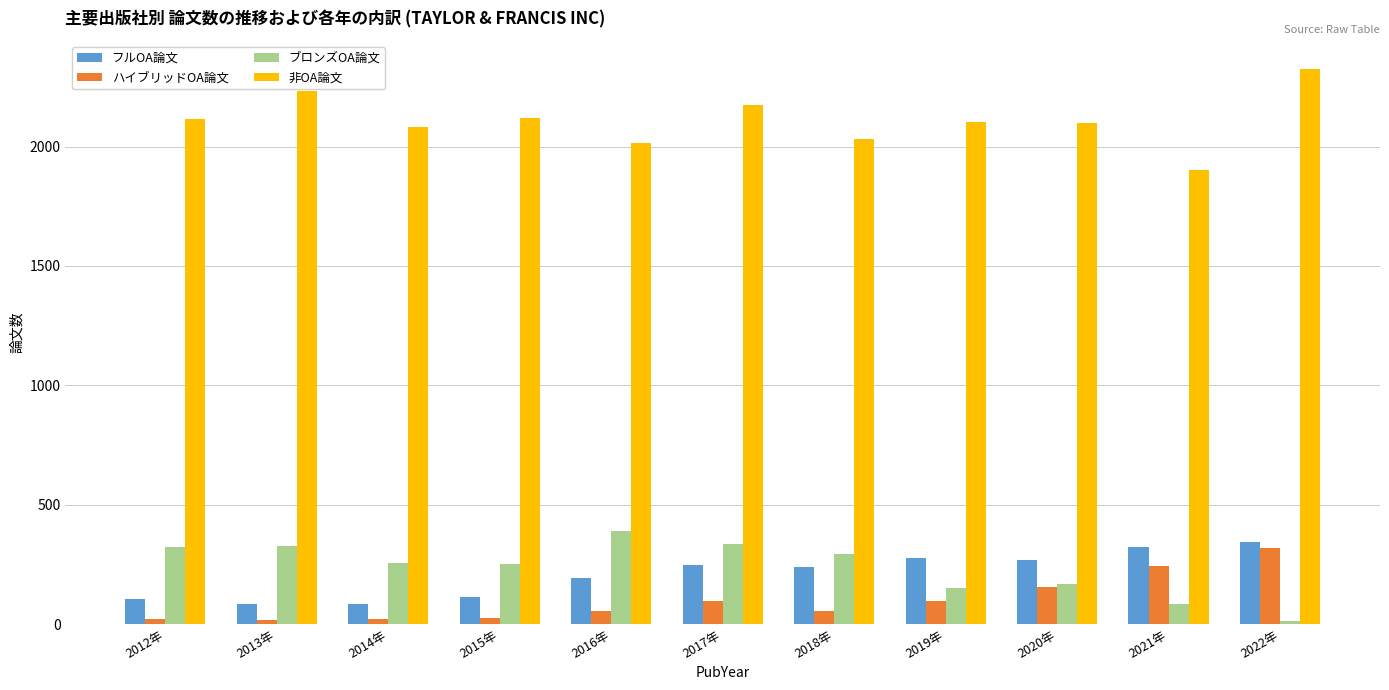

The value of ブロンズOA論文 at 2020年 is 168. True or false?

True